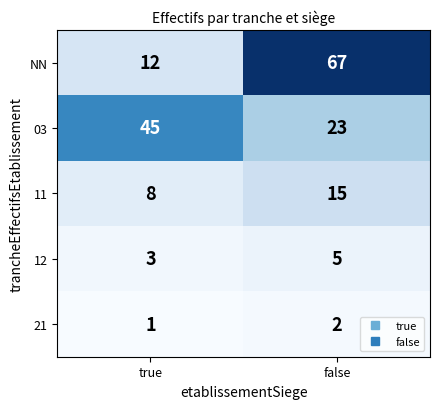

How many data points does each series have?

2